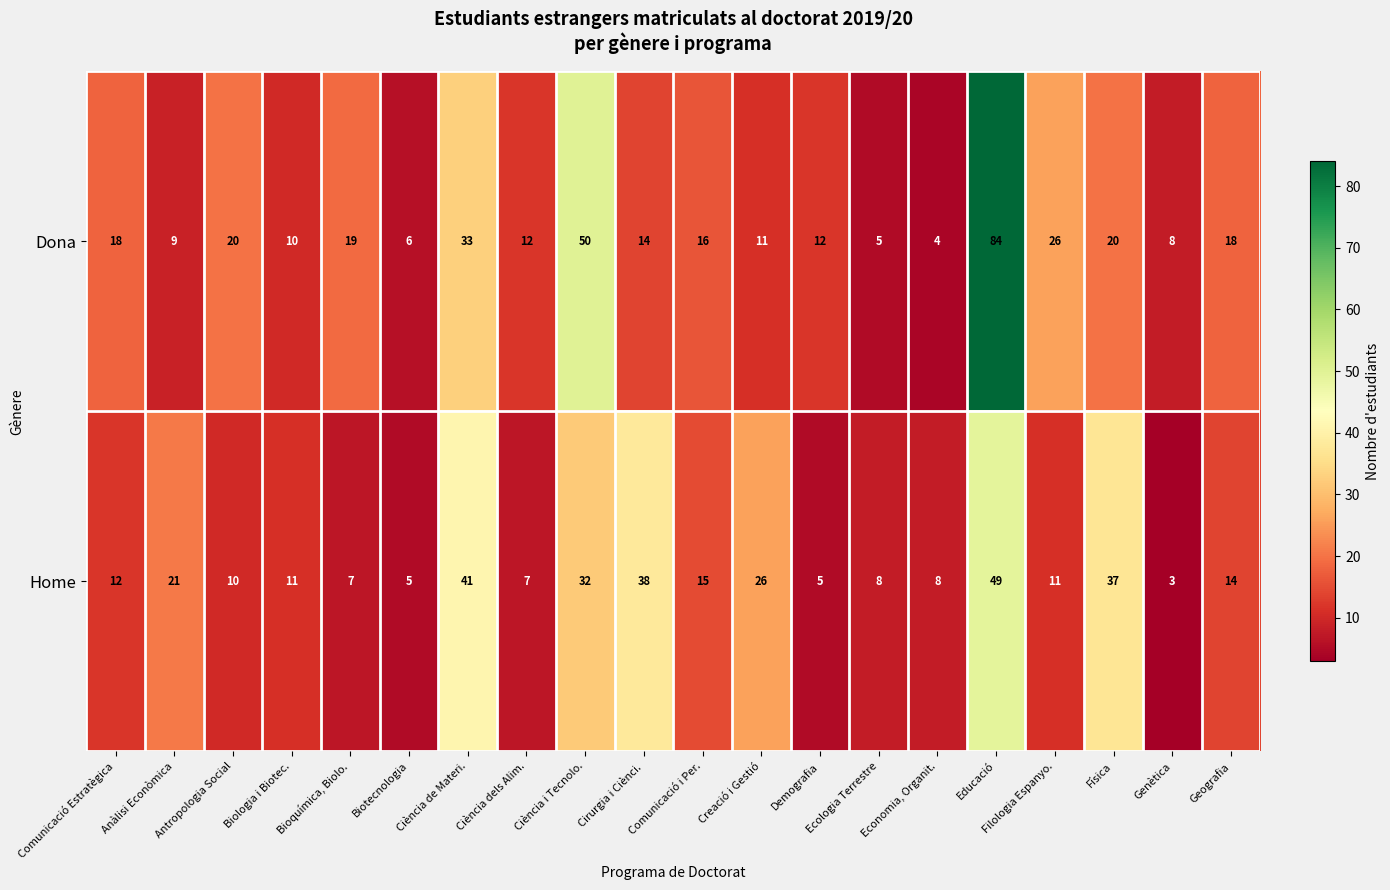

What is the difference between the highest and lowest values at Cirurgia i Ciènci.?

24